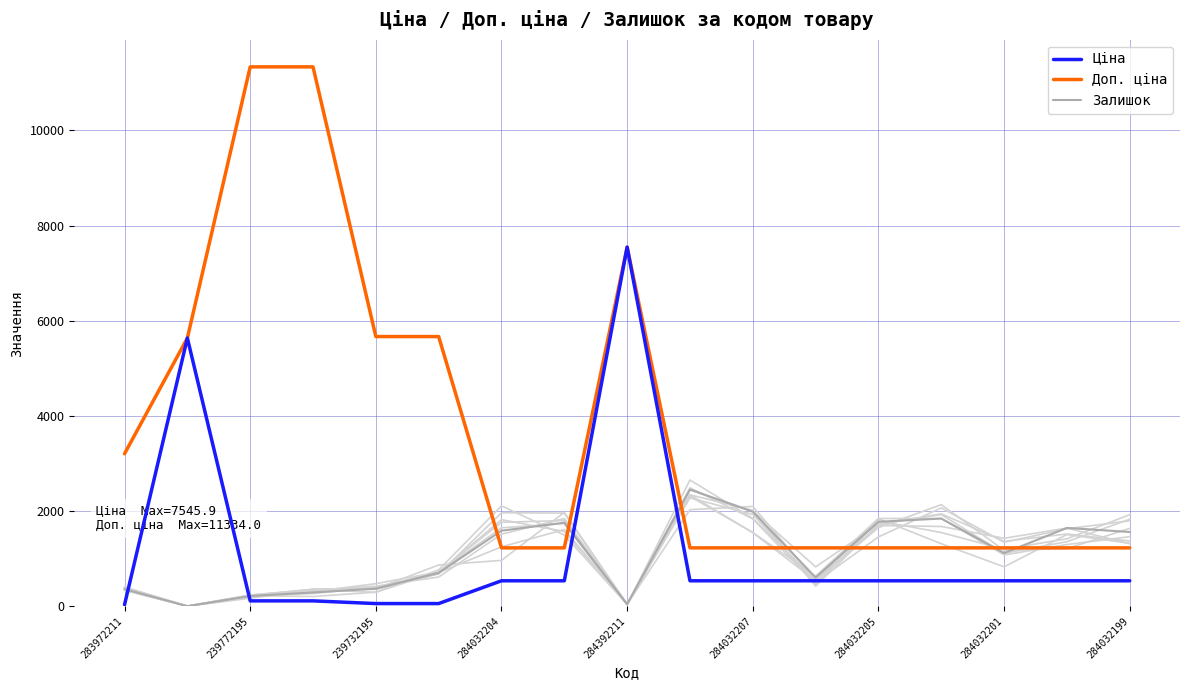

Where is Залишок nearest to the value 1227?

284032201